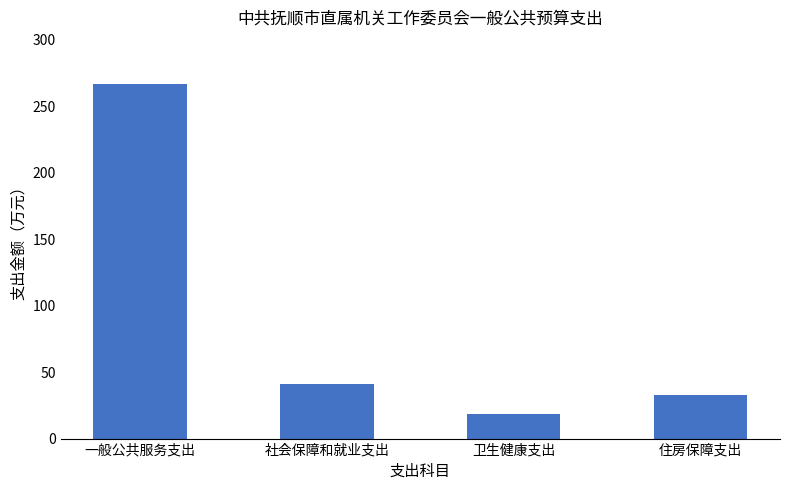

Approximately how many times larger is the value at 卫生健康支出 compared to 社会保障和就业支出?

0.5